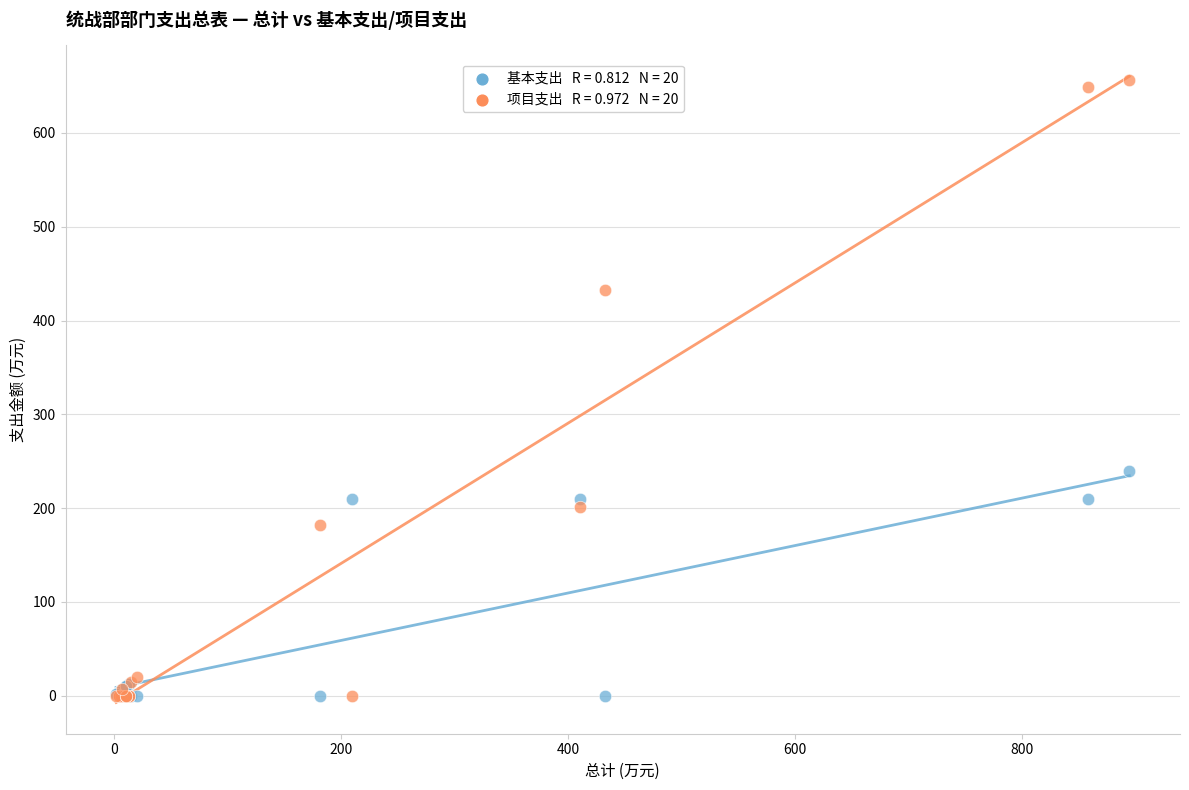

Across all series, what Y value is closest to 327?

239.0